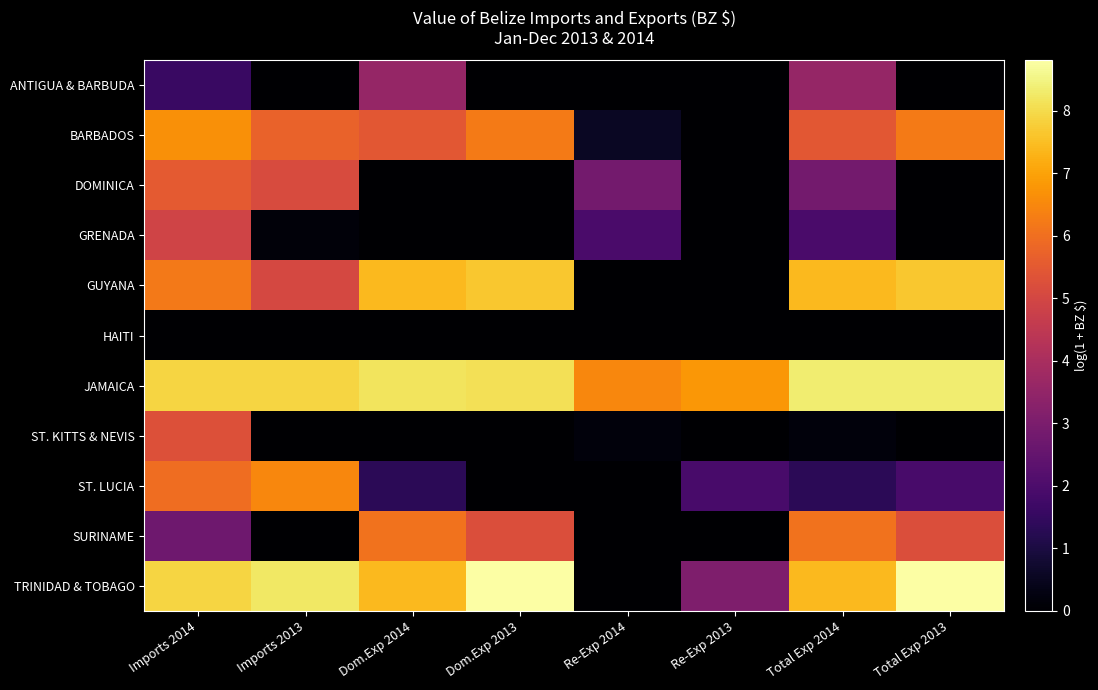

Which series has the largest range (max minus min)?

TRINIDAD & TOBAGO